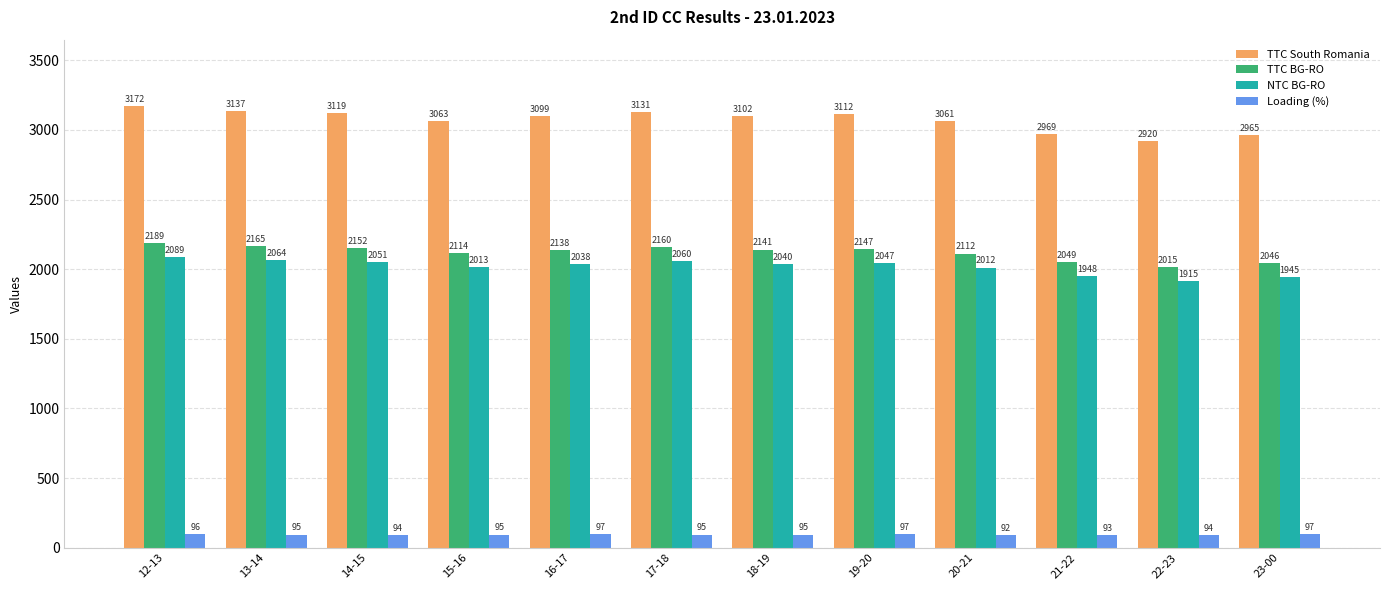

What is the sum of all Loading (%) values?

1140